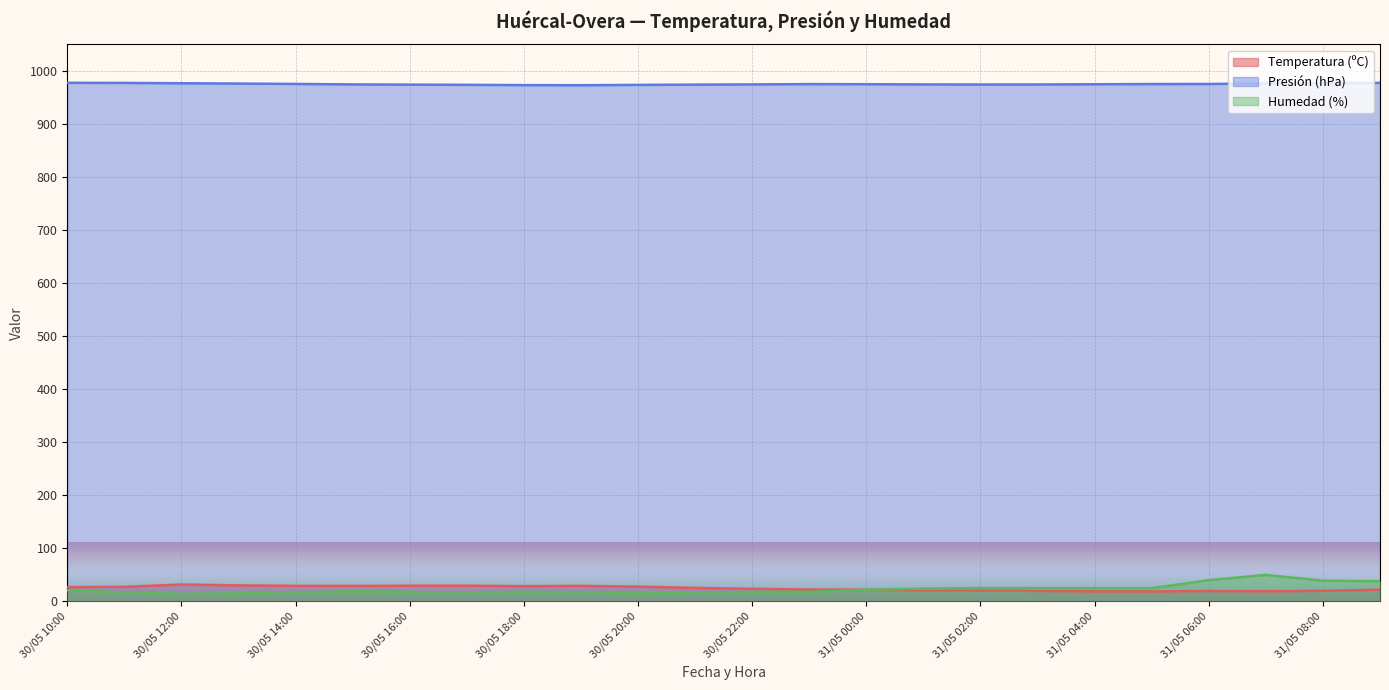

Rank the series by their maximum value, from highest to lowest.

Presión (hPa), Humedad (%), Temperatura (ºC)